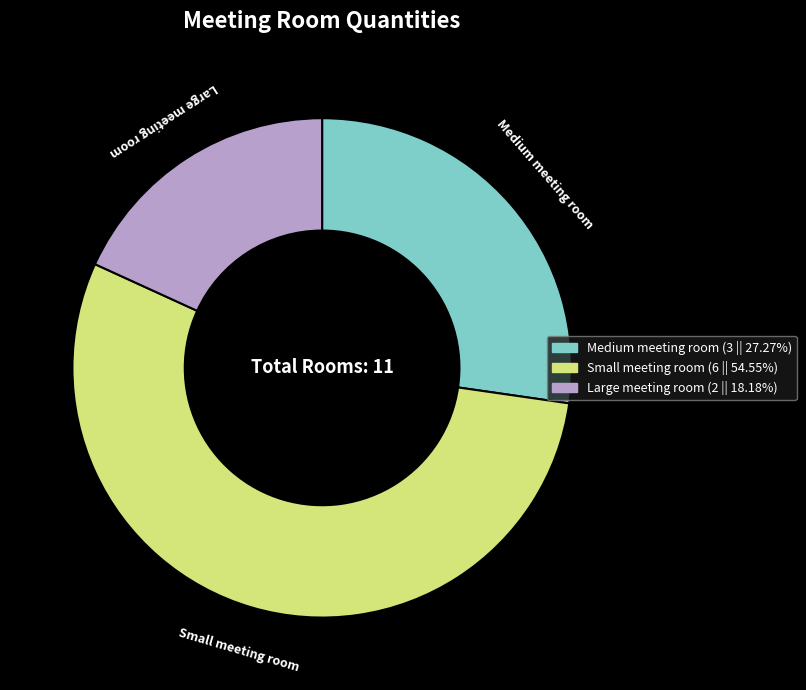

Is there any slice that represents more than half of the pie?

Yes